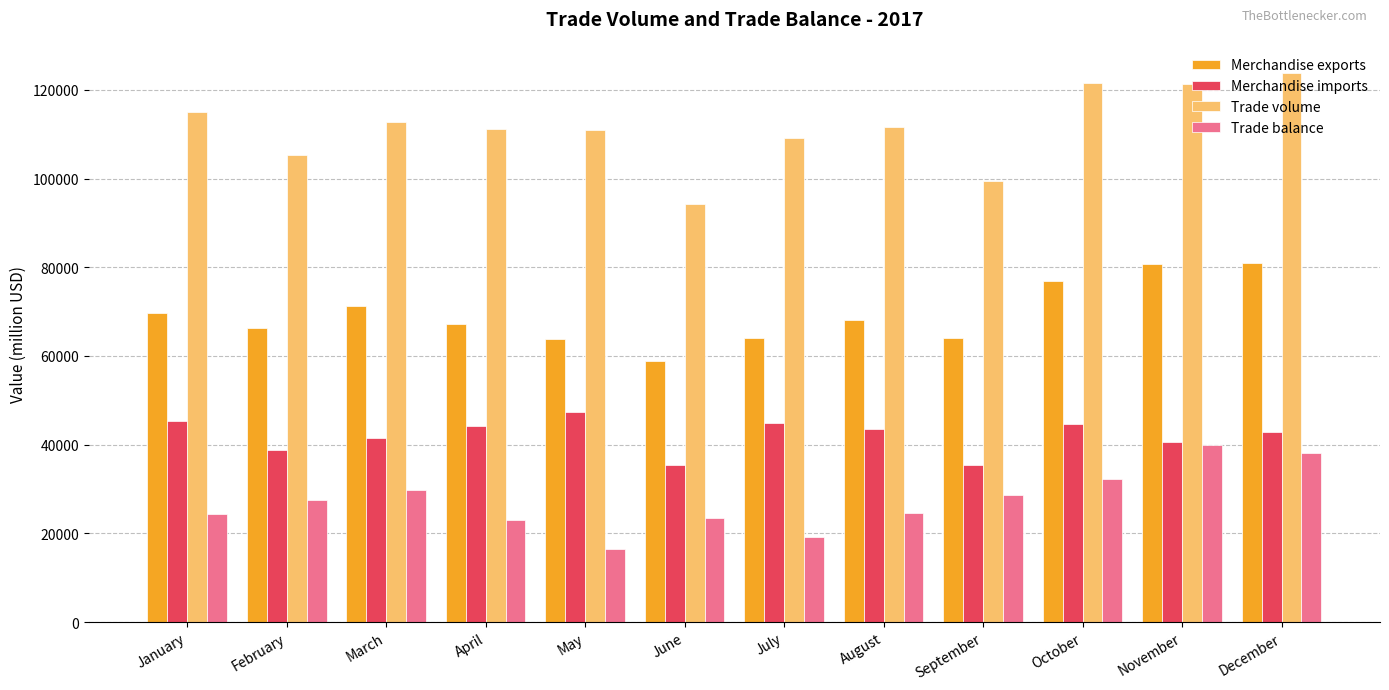

What is the smallest value displayed?

16464.4